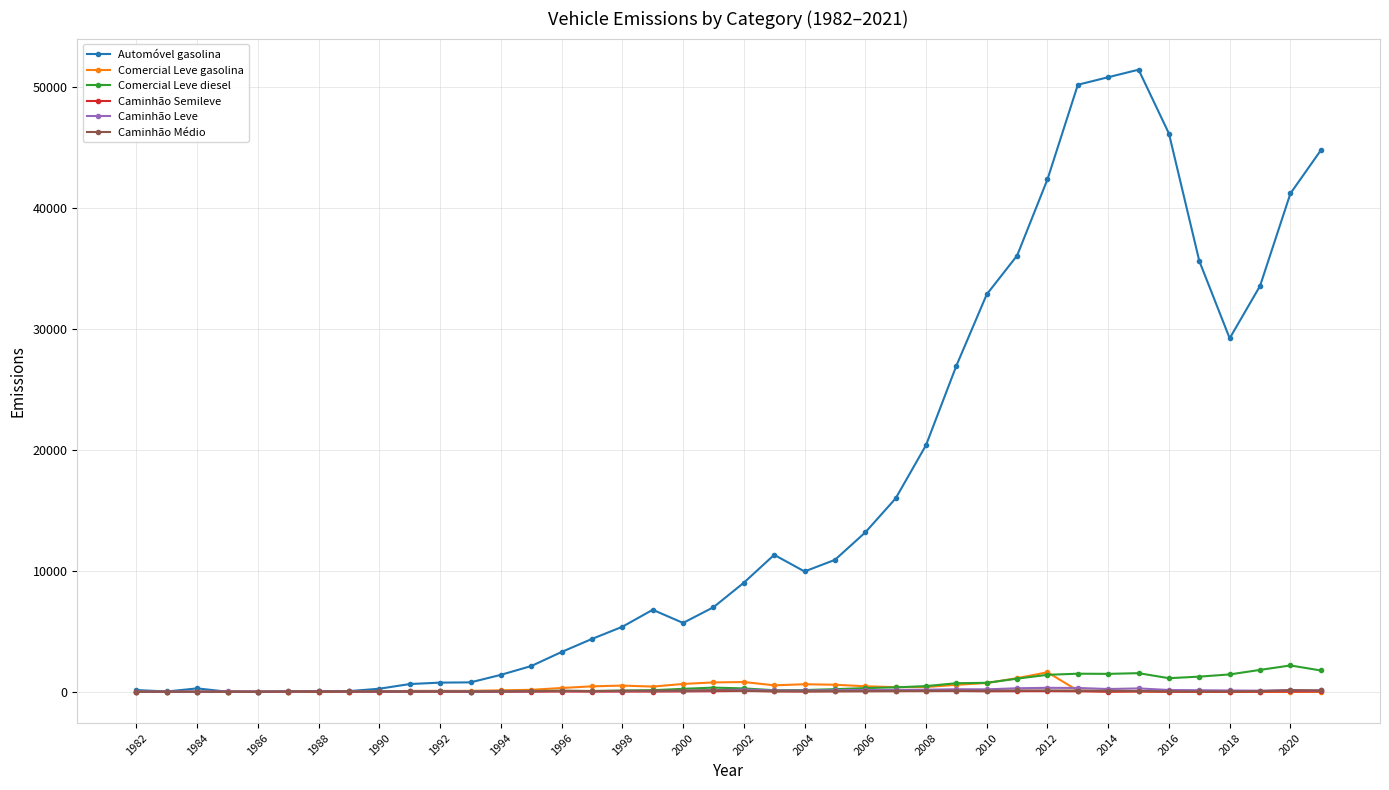

Which series has the widest spread of values?

Automóvel gasolina